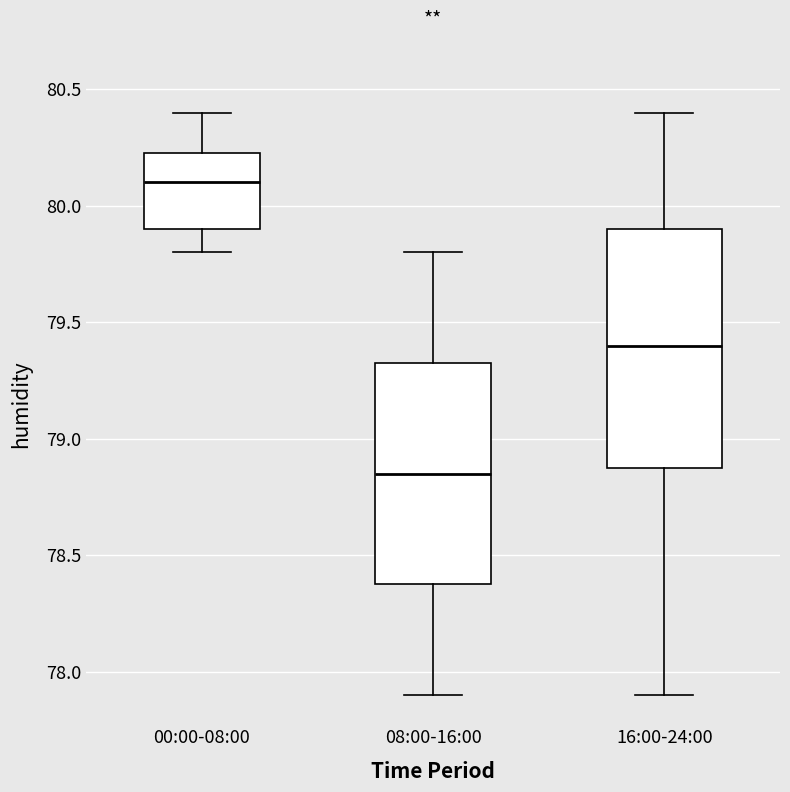

Reading left to right, read every box against the y-axis: the position of its median line, the range the box covers, and the ends of its whiskers. The values are not printed on the chart, so give them approximately, as read against the axis.

00:00-08:00: median 80.10, box 79.90 to 80.25, whiskers 79.80 to 80.40
08:00-16:00: median 78.85, box 78.40 to 79.35, whiskers 77.90 to 79.80
16:00-24:00: median 79.40, box 78.90 to 79.90, whiskers 77.90 to 80.40